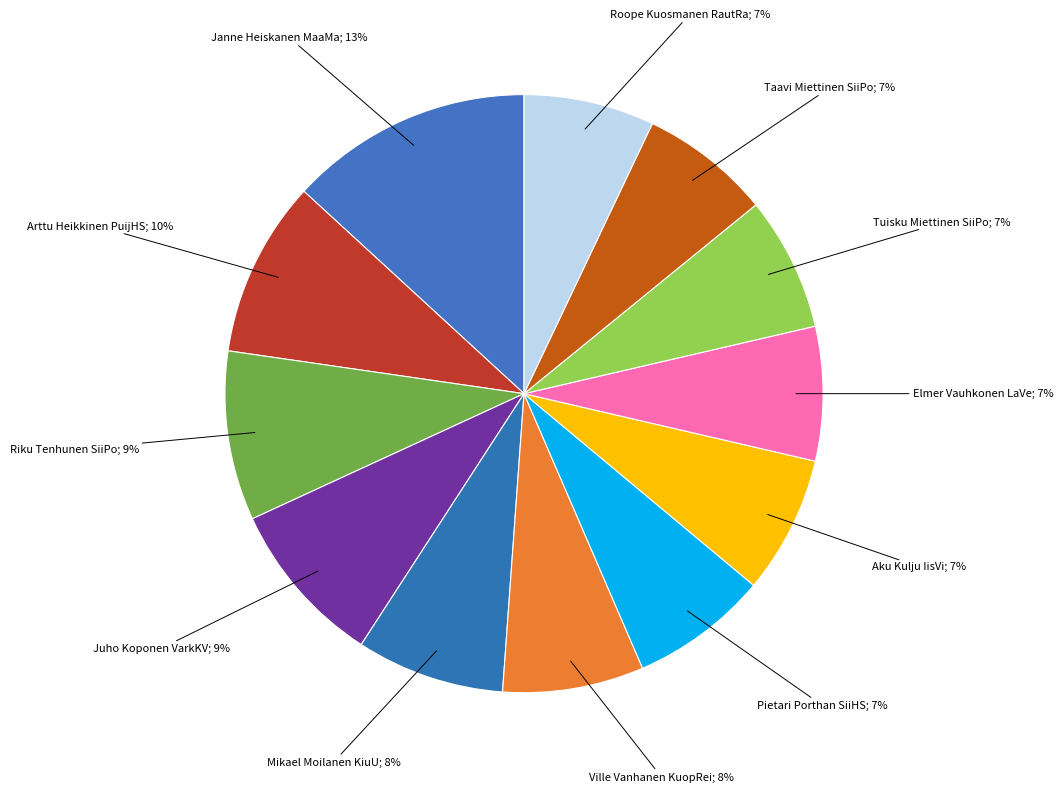

Which slice is the smallest?

Taavi Miettinen SiiPo